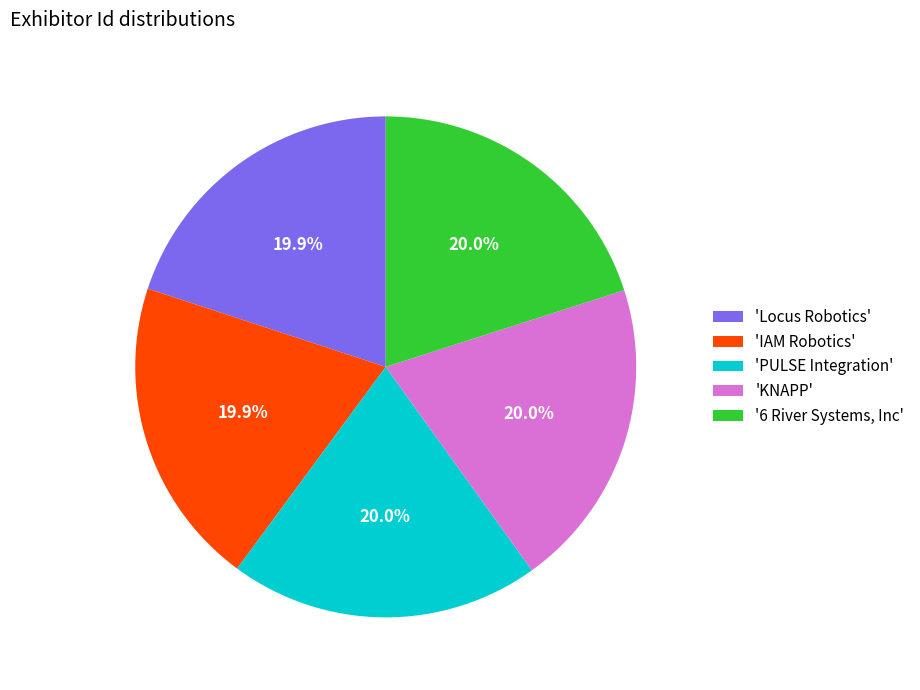

Does 'PULSE Integration' account for over 50% of the chart?

No